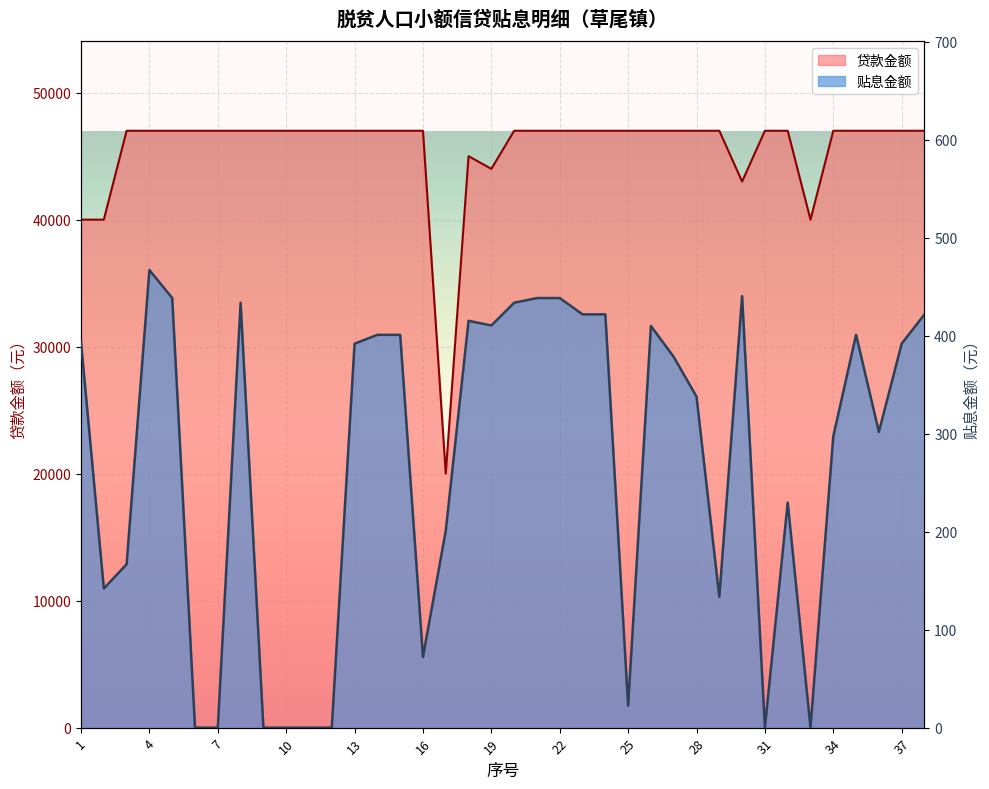

What is the spread (max minus min) of values at 4?

46533.0